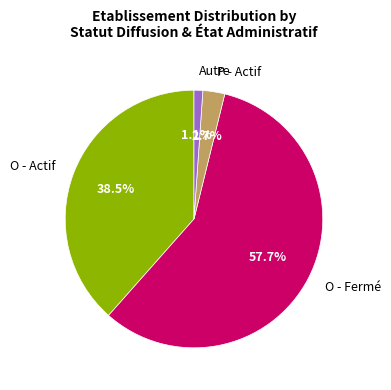

Count the number of slices in the pie.

4